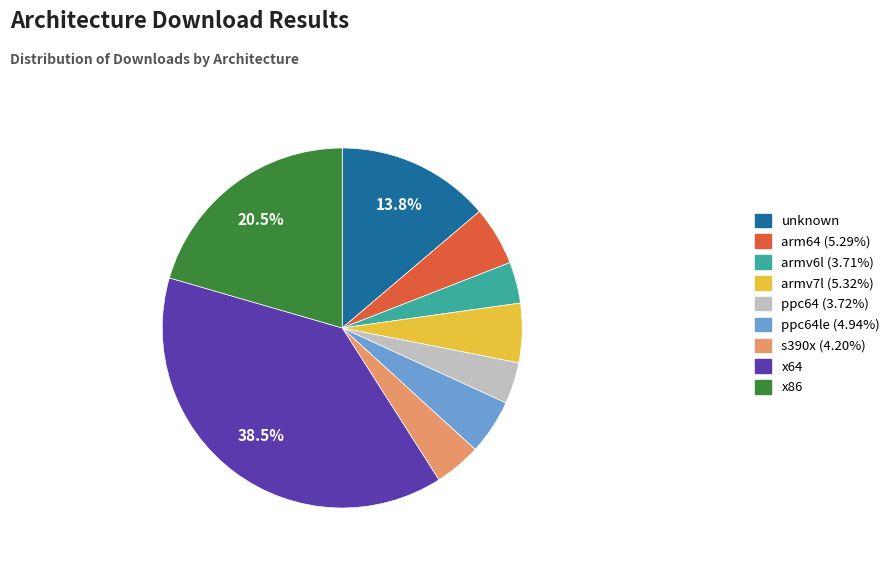

Is there any slice that represents more than half of the pie?

No